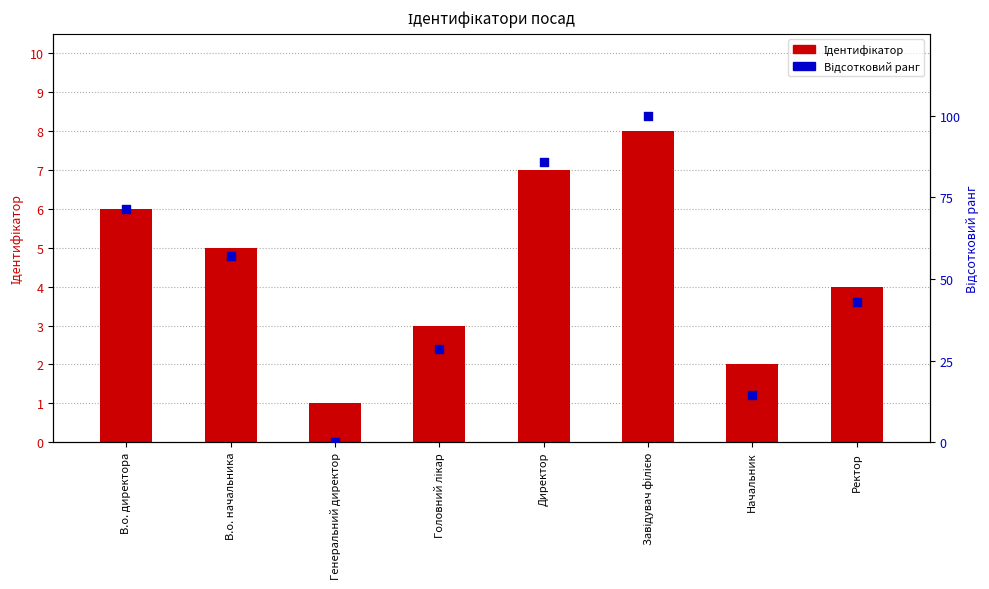

What is the total value across all series at Ректор?

46.9